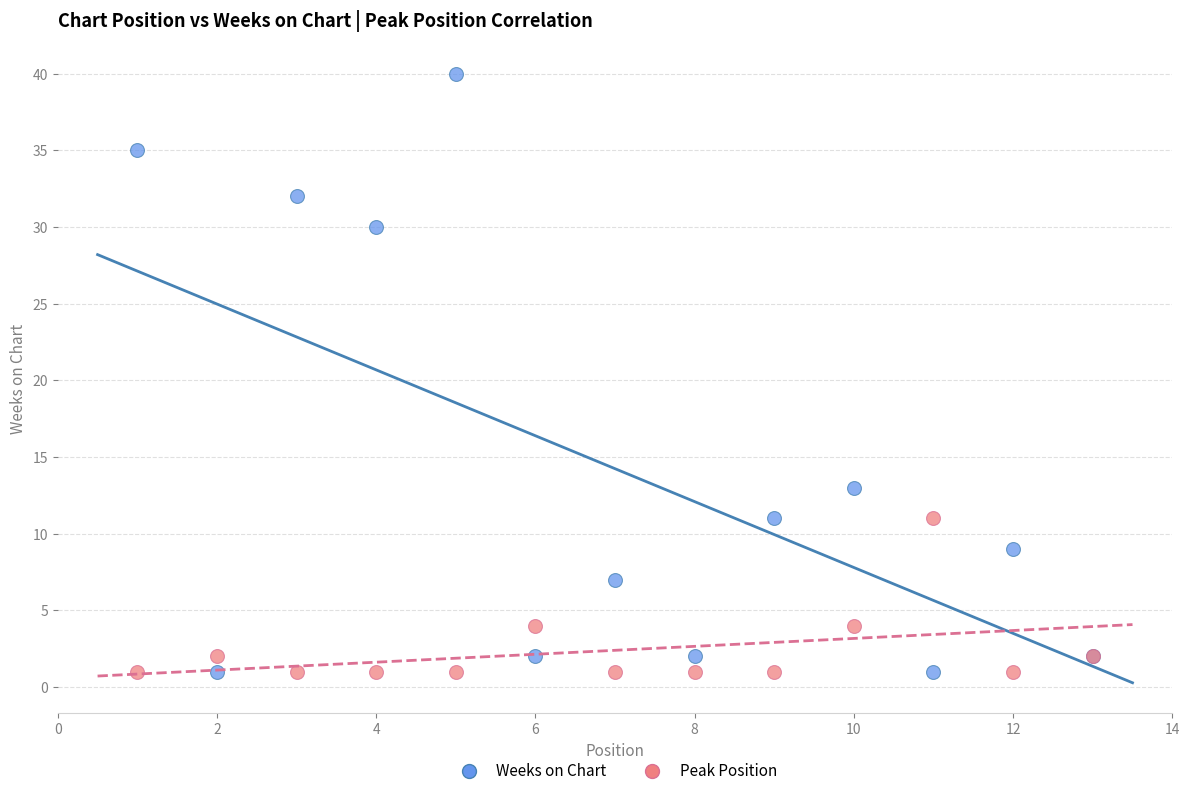

What are all the series names shown in the legend?

Weeks on Chart, Peak Position